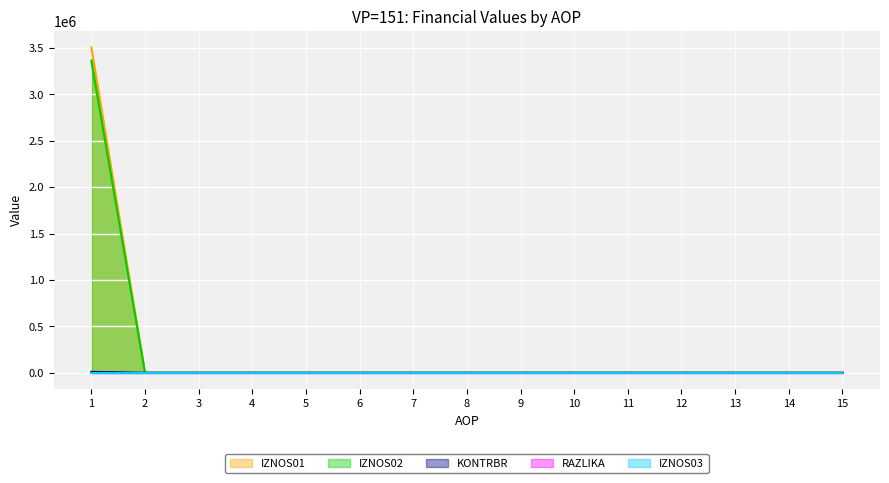

Which series has the widest spread of values?

IZNOS01